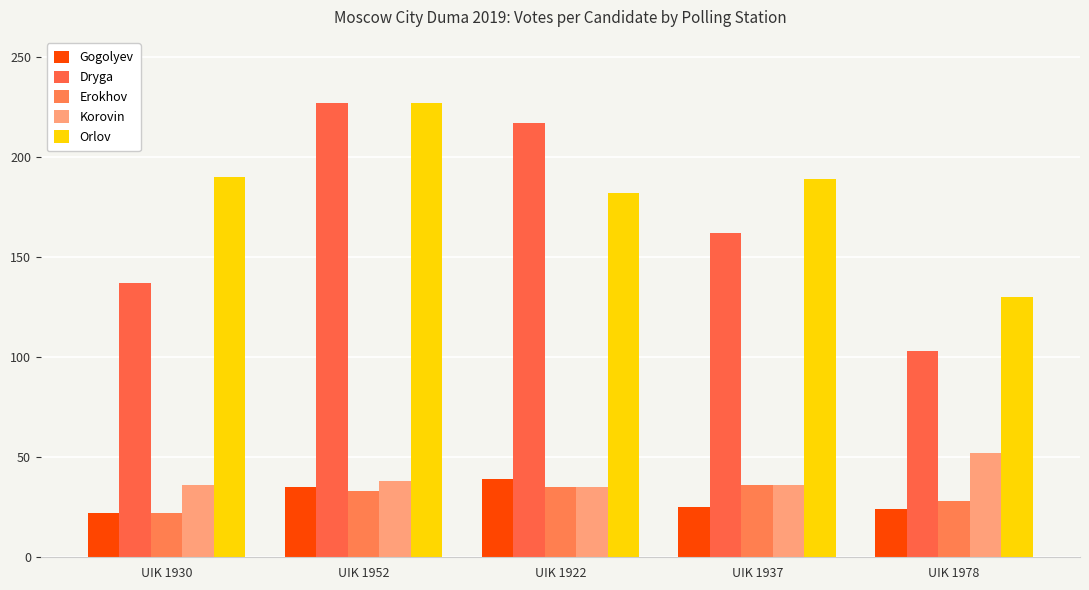

What is the maximum value shown in the chart?

227